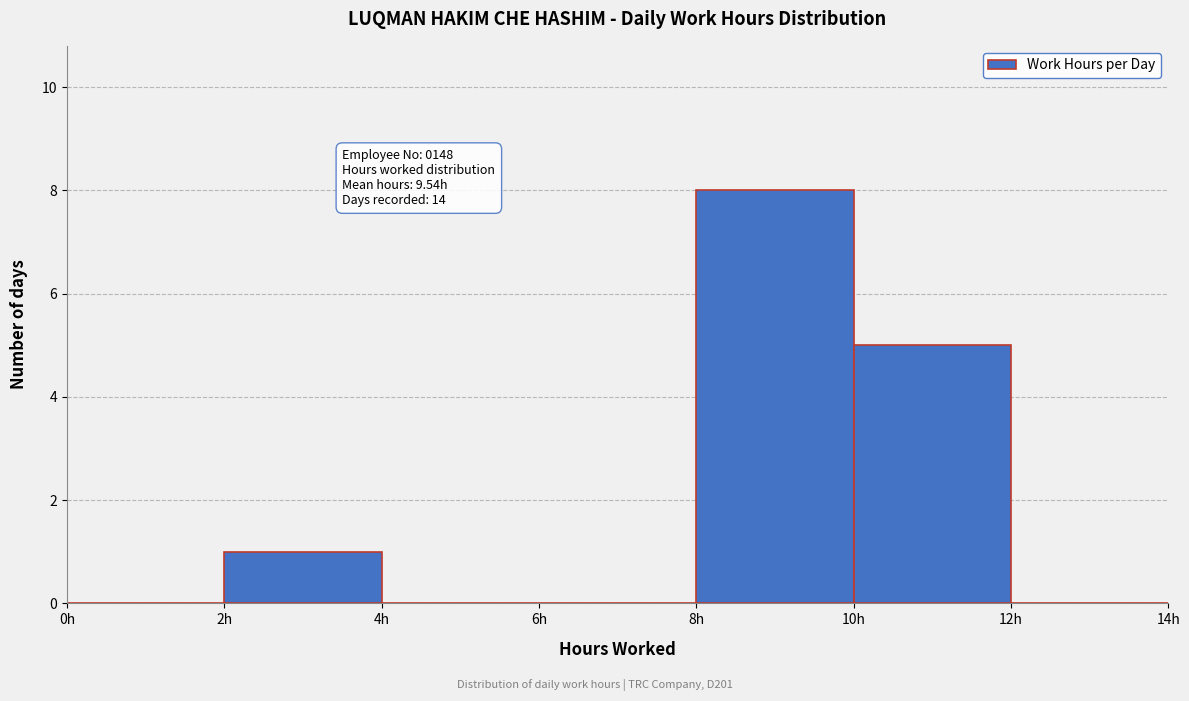

Over which range of the x-axis is the bar tallest?

8 to 10